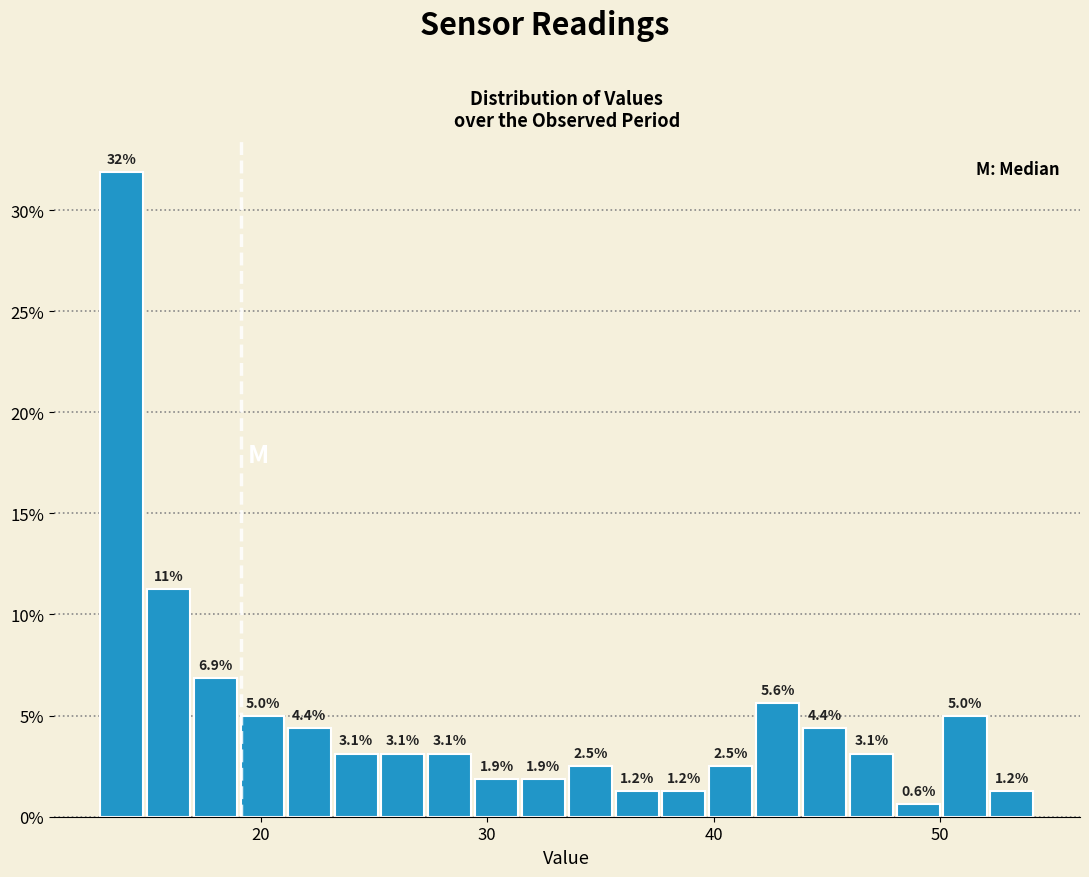

Read against the x-axis, roughly where is the centre of the tallest bar?

14